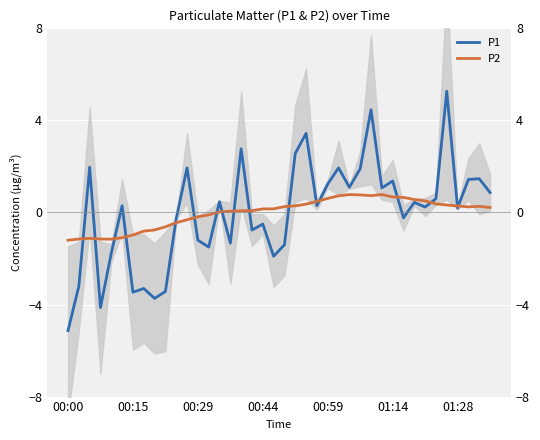

Which series has the largest total across all categories?

P1